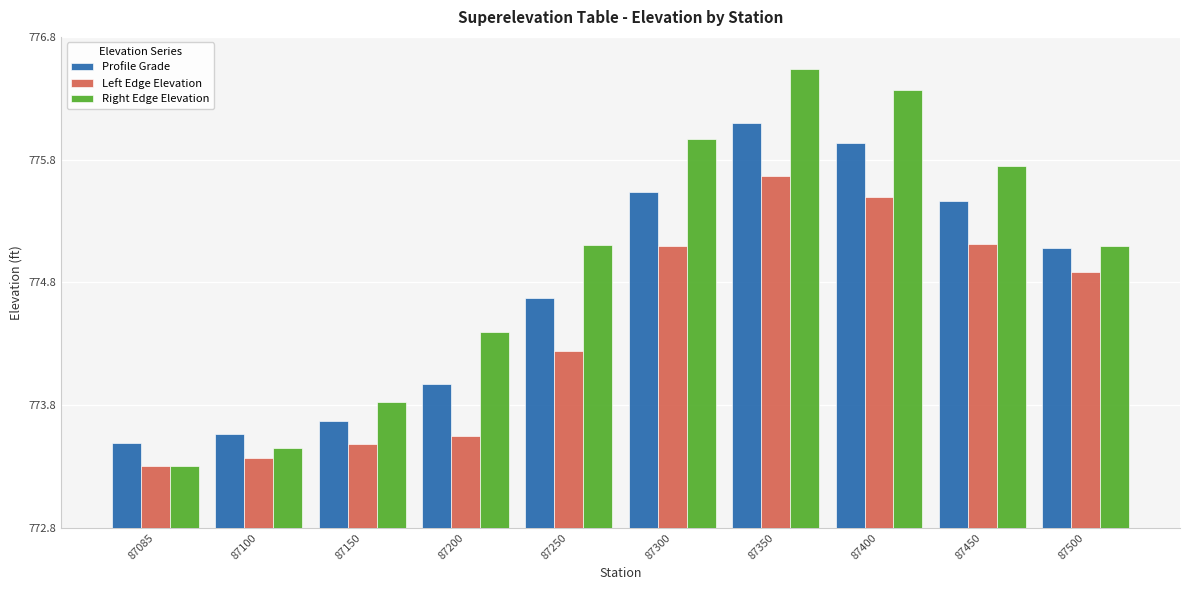

Does the chart contain any negative values?

No